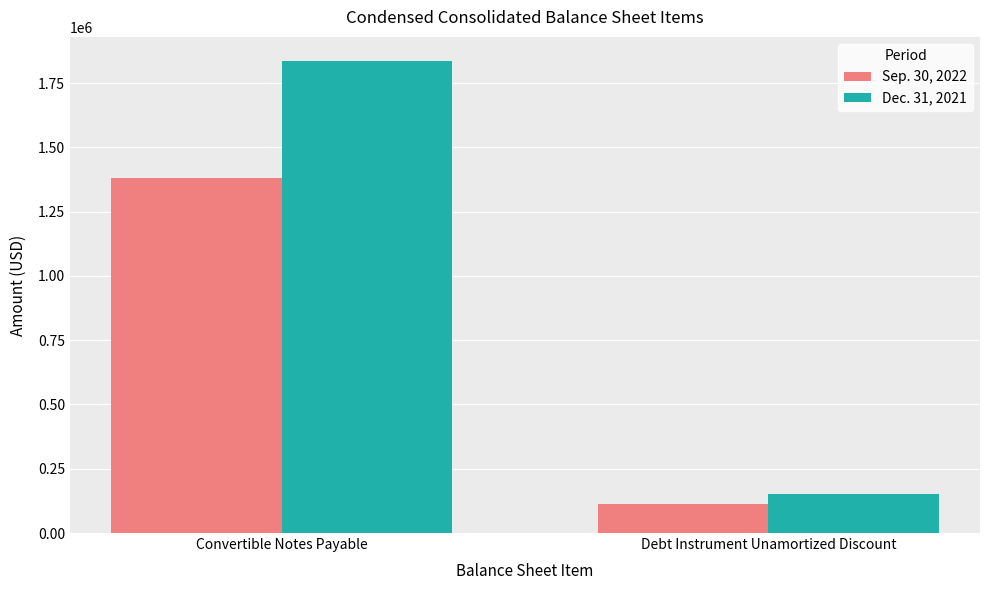

At which category is the sum across all series the highest?

Convertible Notes Payable